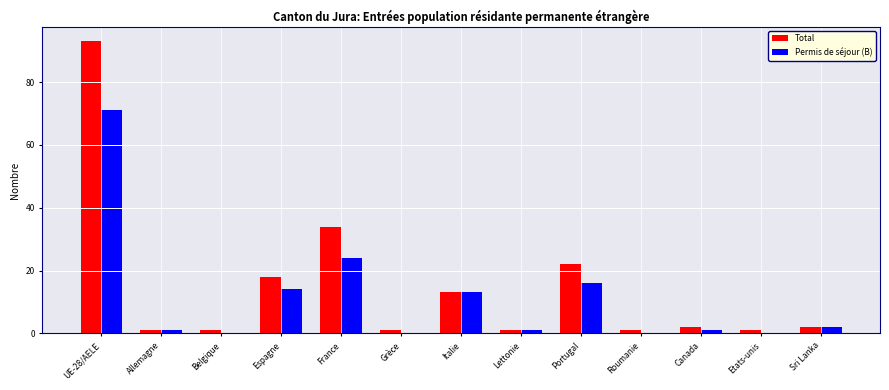

The value of Total at Italie is 18. True or false?

False